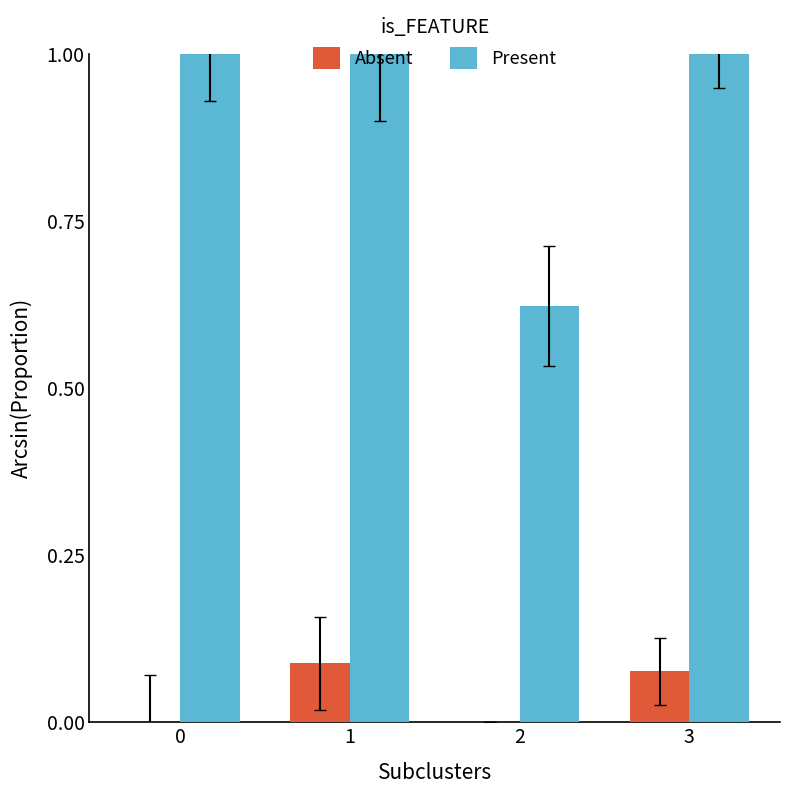

What is the difference between the Present values at 2 and 0?

0.4